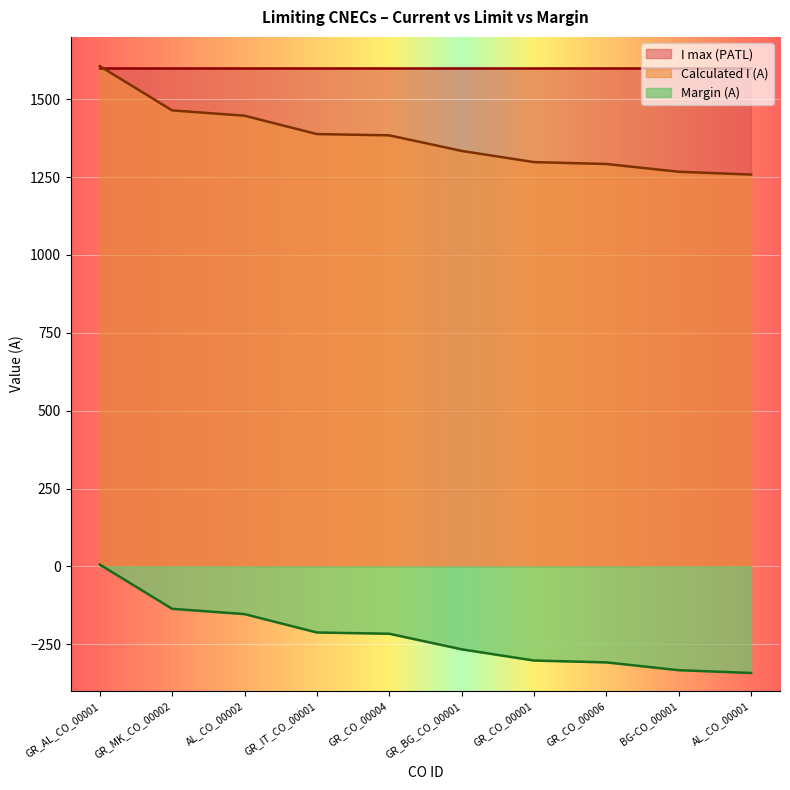

Which series has the largest total across all categories?

I max (PATL)